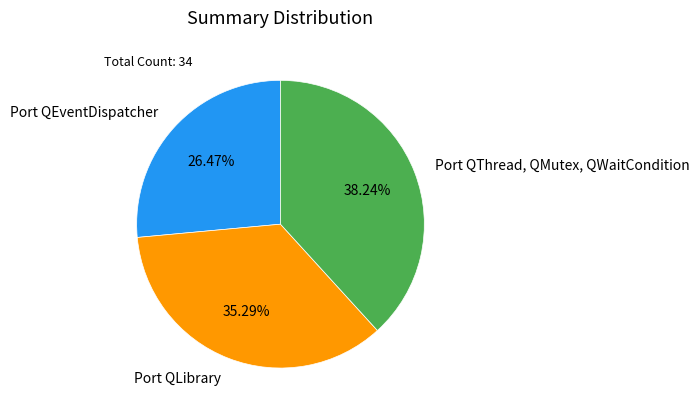

To the nearest percent, what is the difference between the largest and smallest slice percentages?

12%